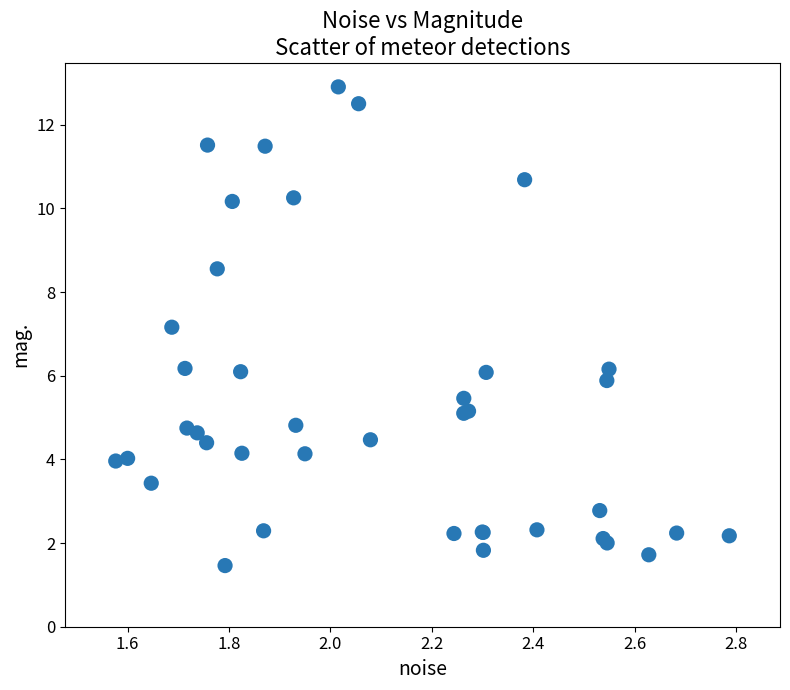

What Y value in the scatter plot is closest to 7?

7.2